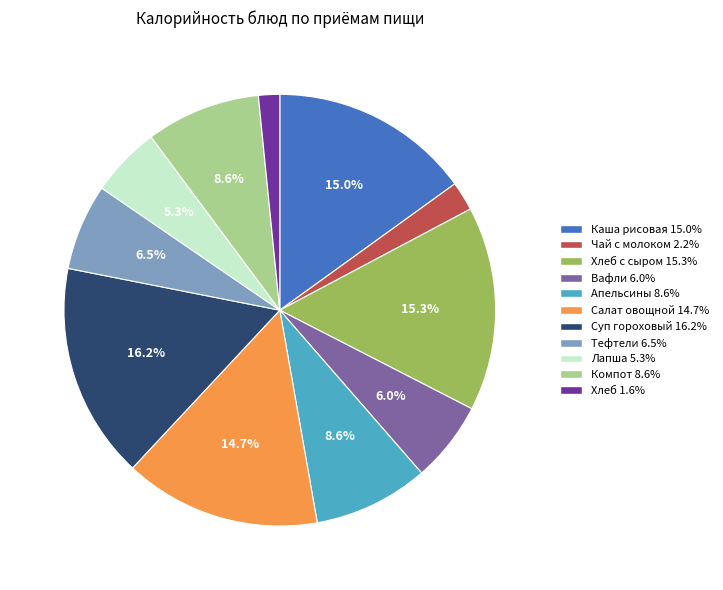

Is there a majority slice in this chart?

No